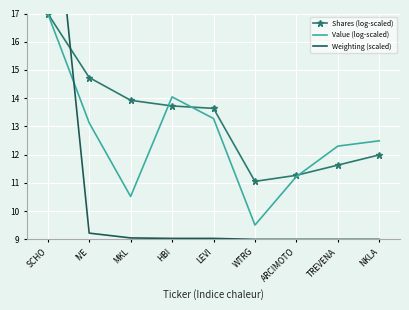

Which series has the largest total across all categories?

Shares (log-scaled)